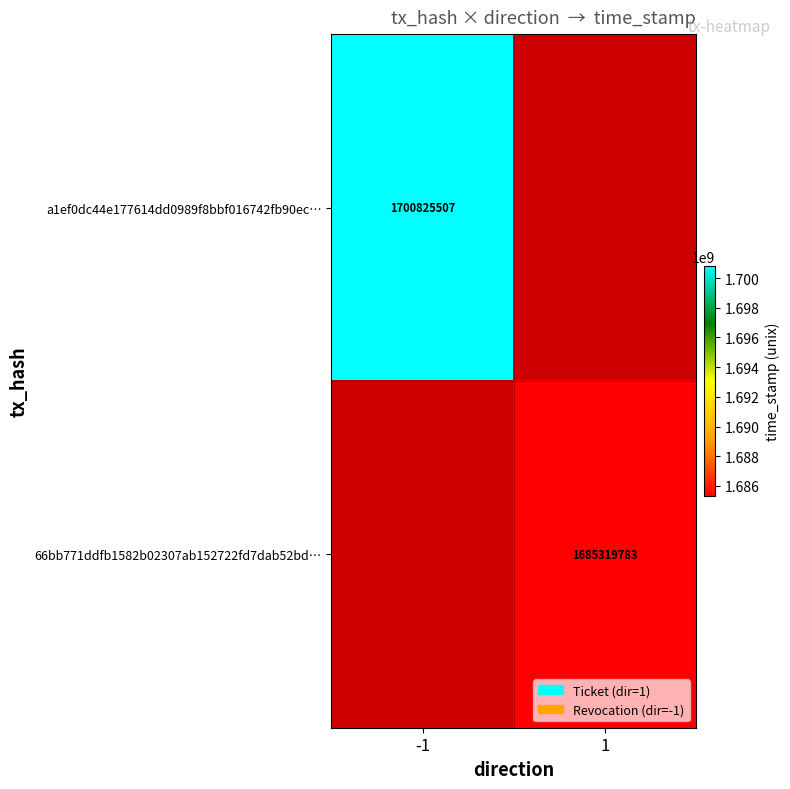

The value of 66bb771ddfb1582b02307ab152722fd7dab52bd… at 1 is 1685319783. True or false?

True